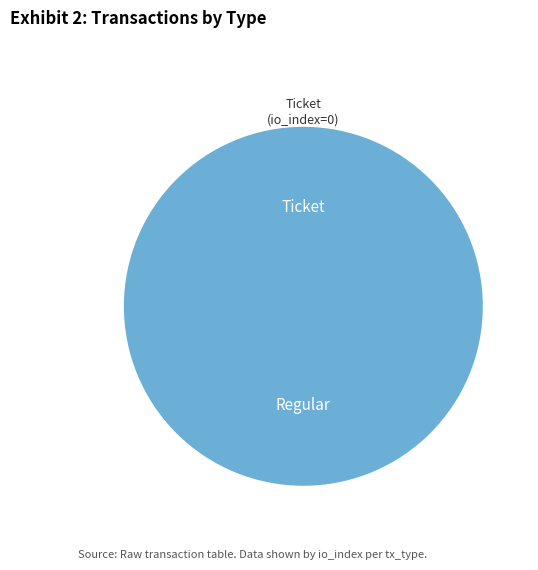

What percentage is the Regular slice, to the nearest percent?

100%